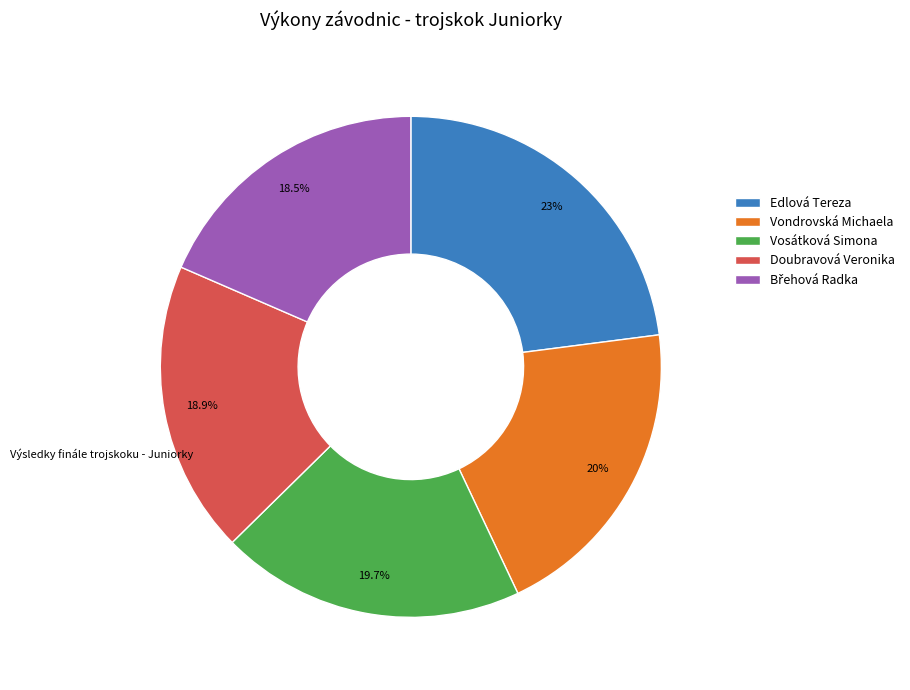

Is there any slice that represents more than half of the pie?

No